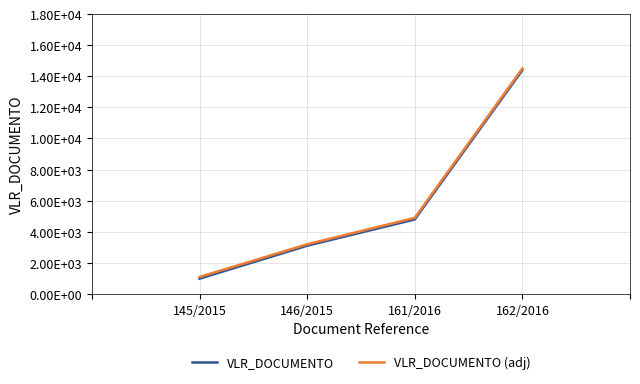

What are all the series names shown in the legend?

VLR_DOCUMENTO, VLR_DOCUMENTO (adj)